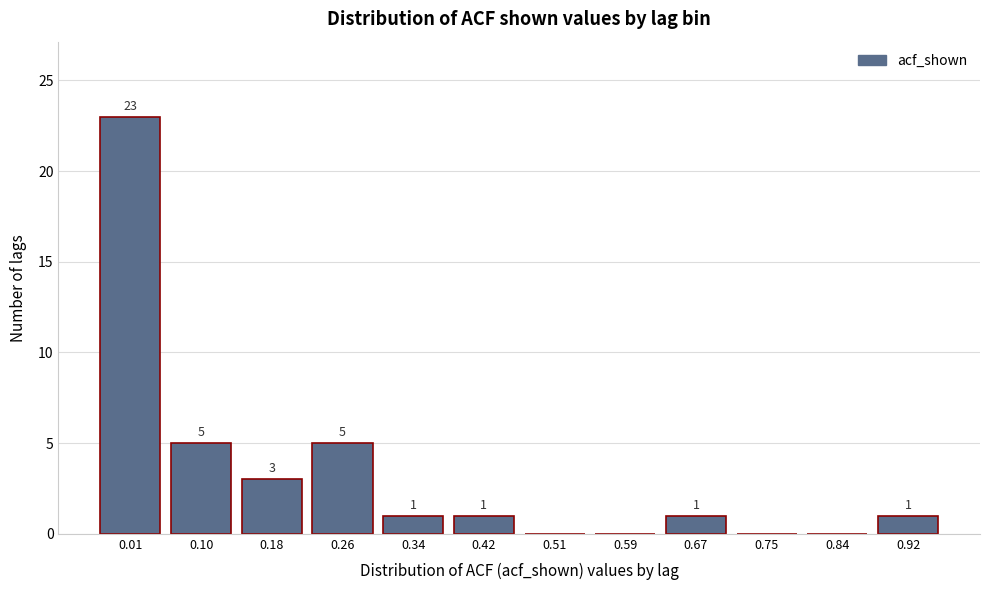

Reading left to right, transcribe all the data shown in this chart.

0.01=23	0.10=5	0.18=3	0.26=5	0.34=1	0.42=1	0.51=0	0.59=0	0.67=1	0.75=0	0.84=0	0.92=1